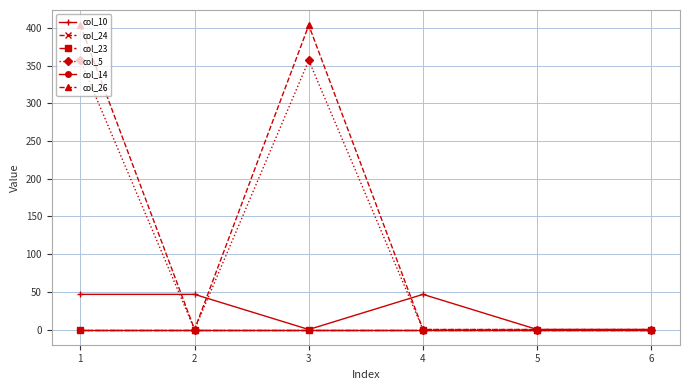

What is the difference between the col_5 values at 3 and 5?

357.2